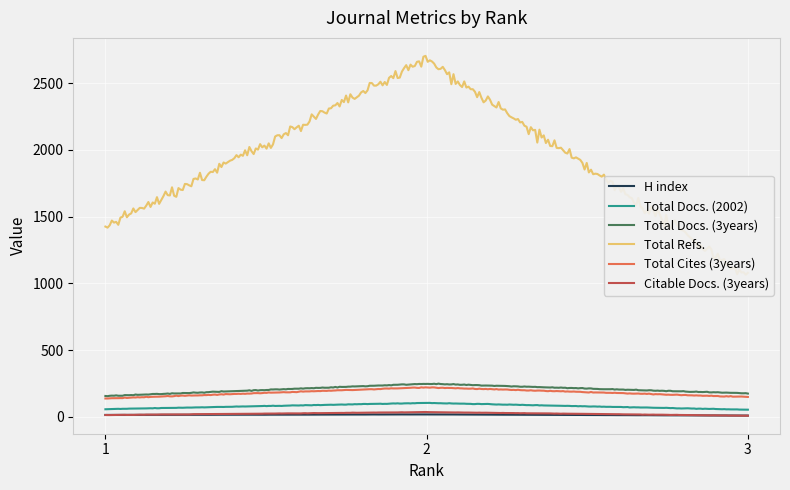

Does the chart display data point markers on the line(s)?

No